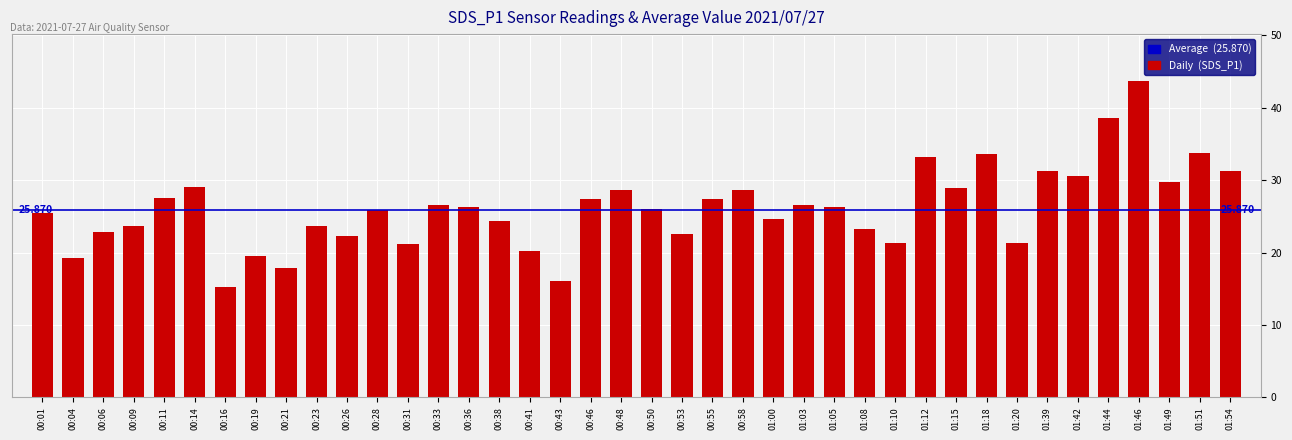

Where is the data nearest to the value 29?

00:14